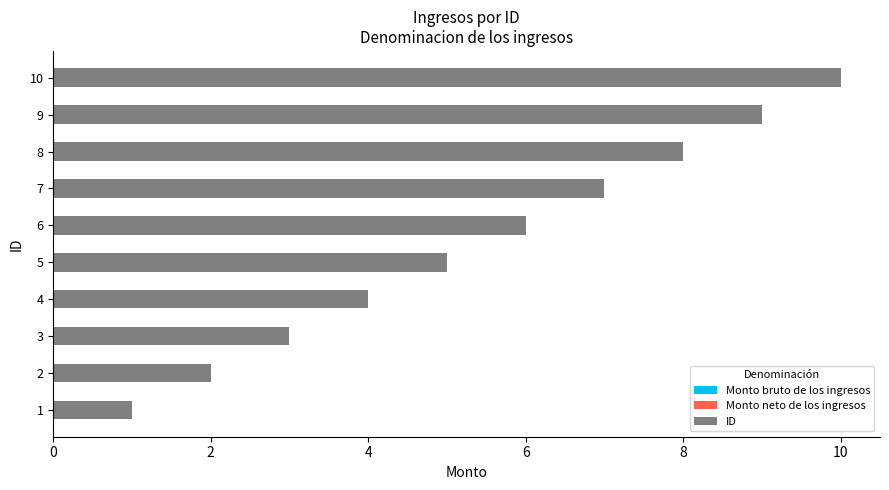

How many data points are less than 6?

5